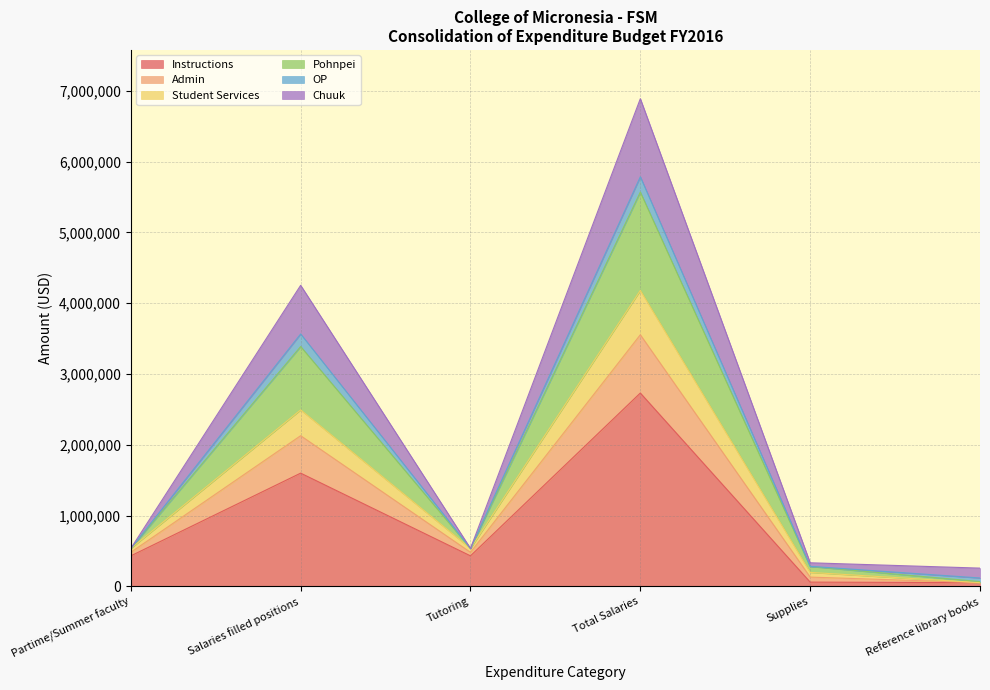

What is the minimum value shown in the chart?

51500